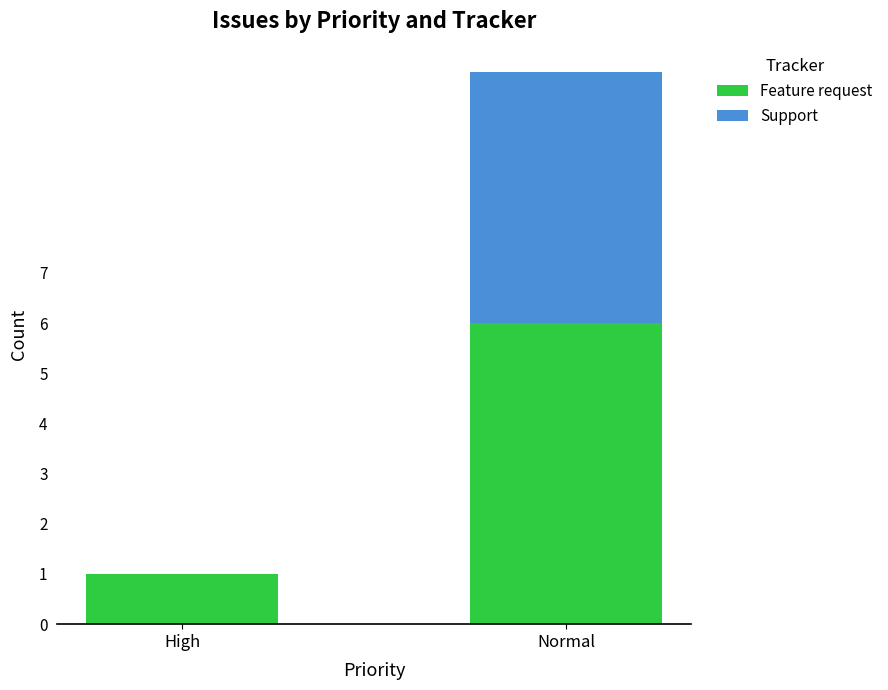

What are all the series names shown in the legend?

Feature request, Support